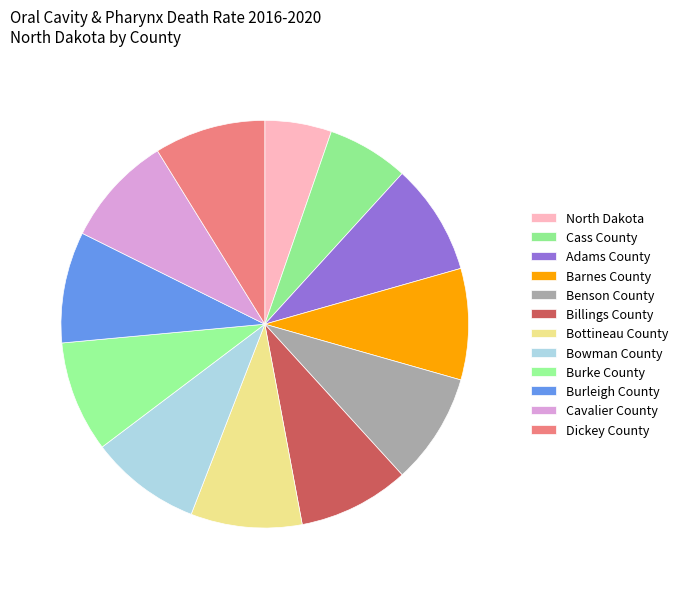

Combined, what portion of the pie is Dickey County and Bowman County?

17.6%